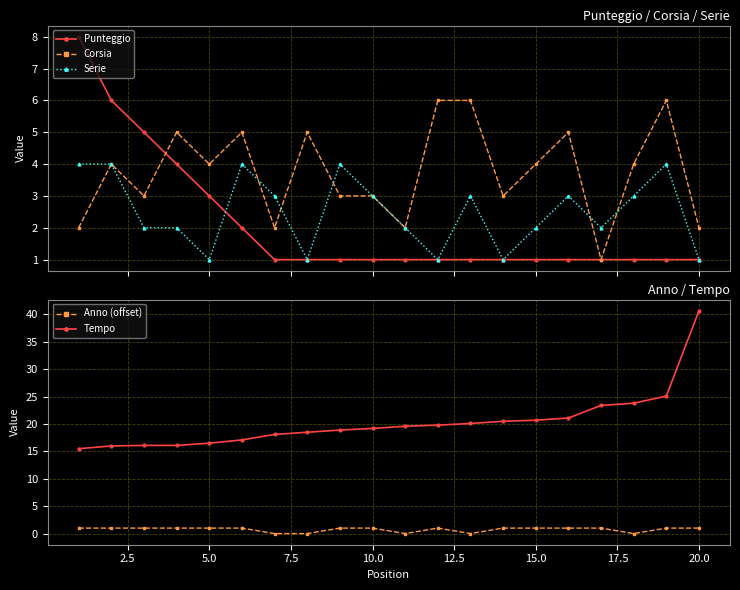

What is the value of the Serie point at the 13th from the left?

3